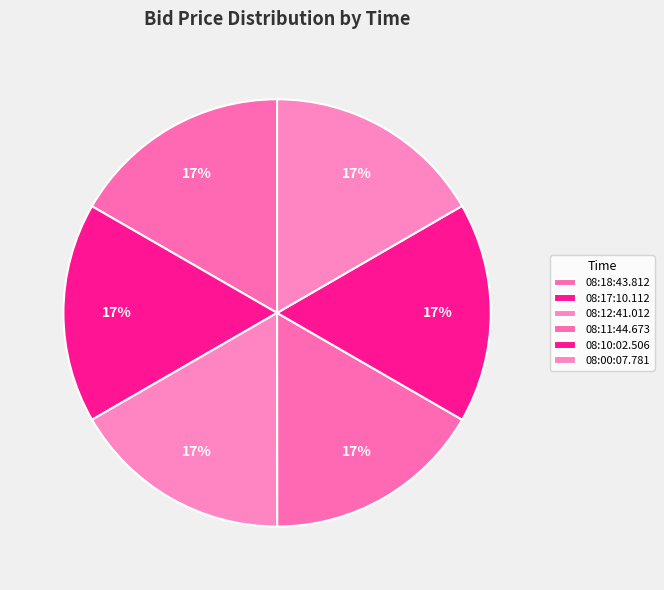

Is there any slice that represents more than half of the pie?

No